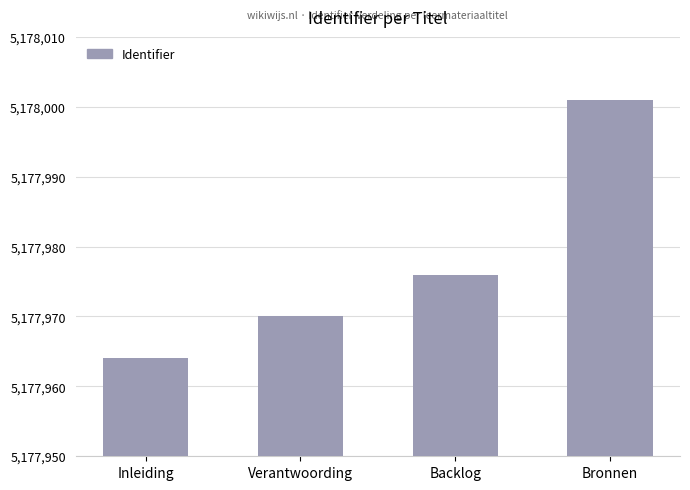

How many data points are less than 5177976?

2